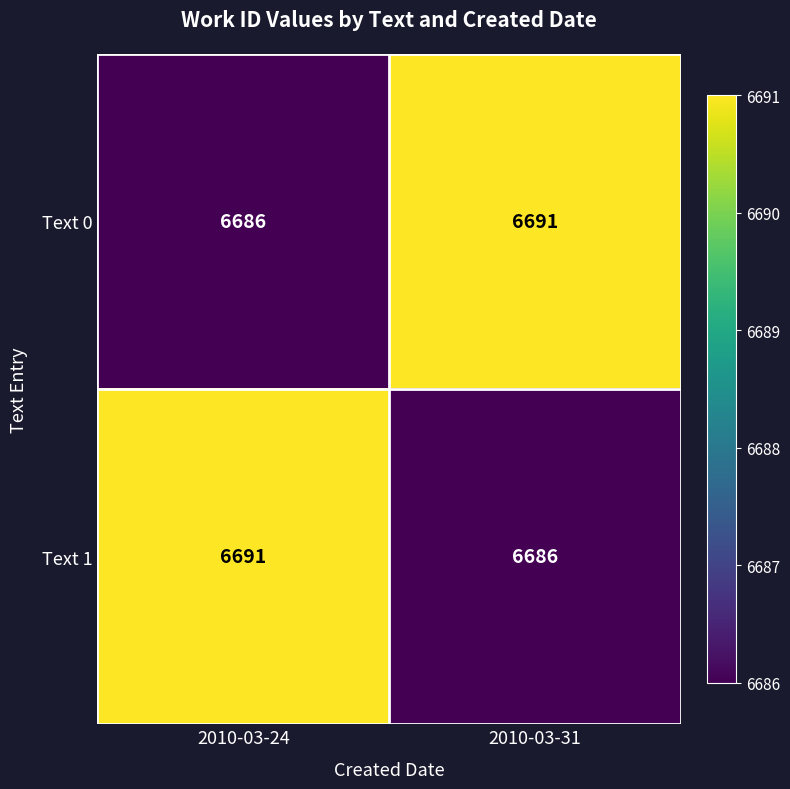

Is it true that Text 1 equals 6691 at 2010-03-24?

True